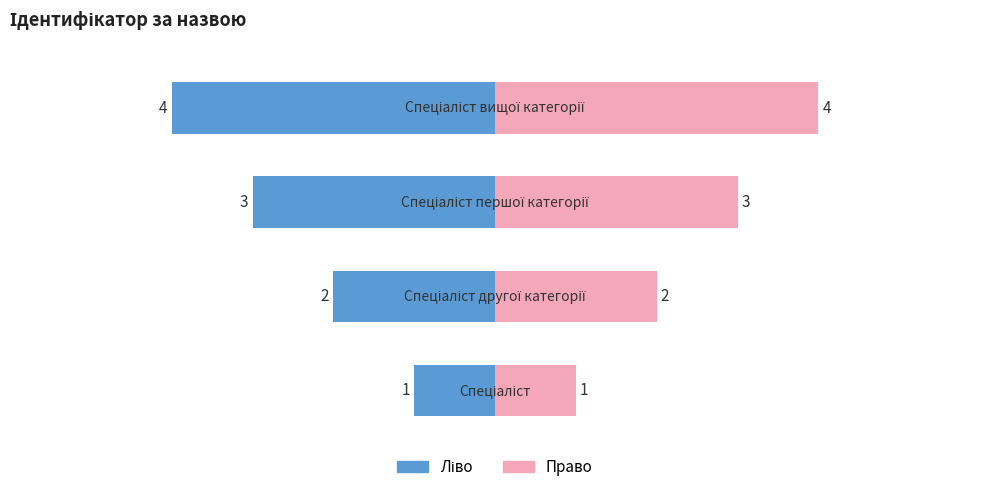

What is the sum of the Право values at 3 and 1?

6